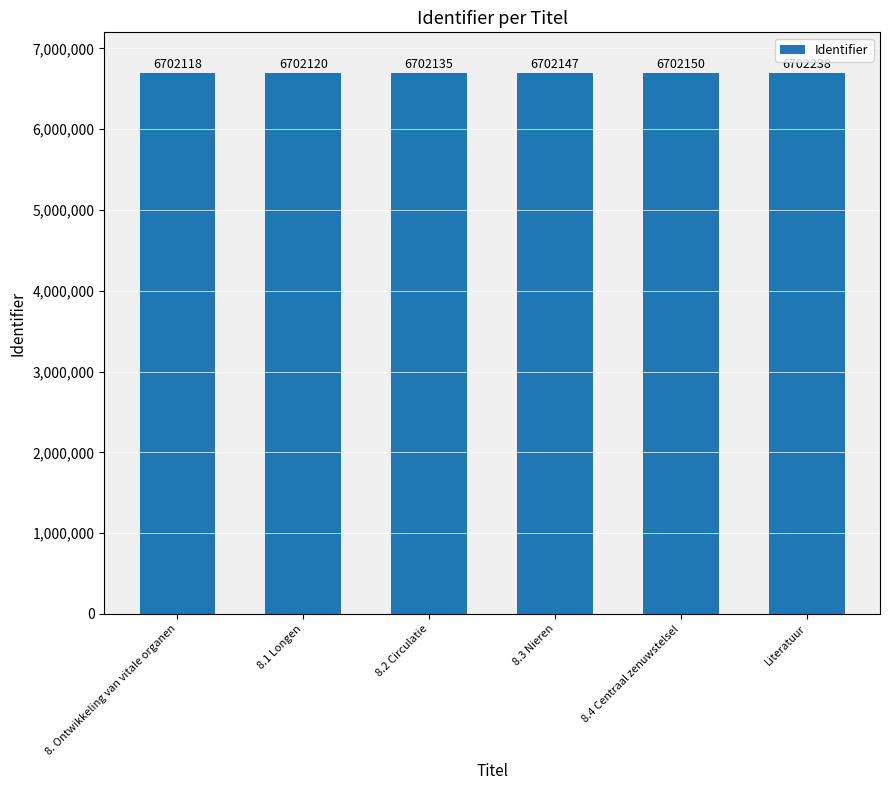

True or false: the data shows 6702135 at 8.2 Circulatie.

True